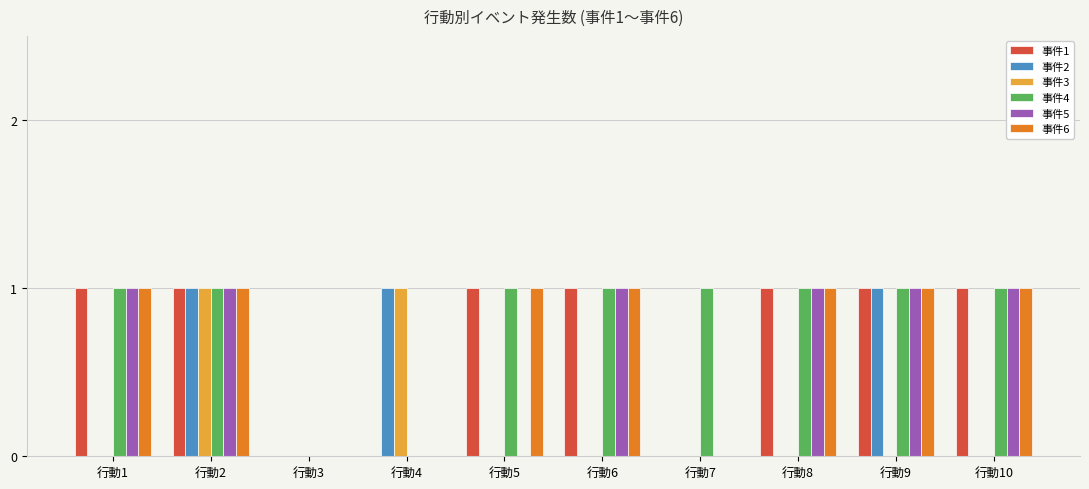

Reading left to right, transcribe all the data shown in this chart.

事件1: 1	1	0	0	1	1	0	1	1	1
事件2: 0	1	0	1	0	0	0	0	1	0
事件3: 0	1	0	1	0	0	0	0	0	0
事件4: 1	1	0	0	1	1	1	1	1	1
事件5: 1	1	0	0	0	1	0	1	1	1
事件6: 1	1	0	0	1	1	0	1	1	1